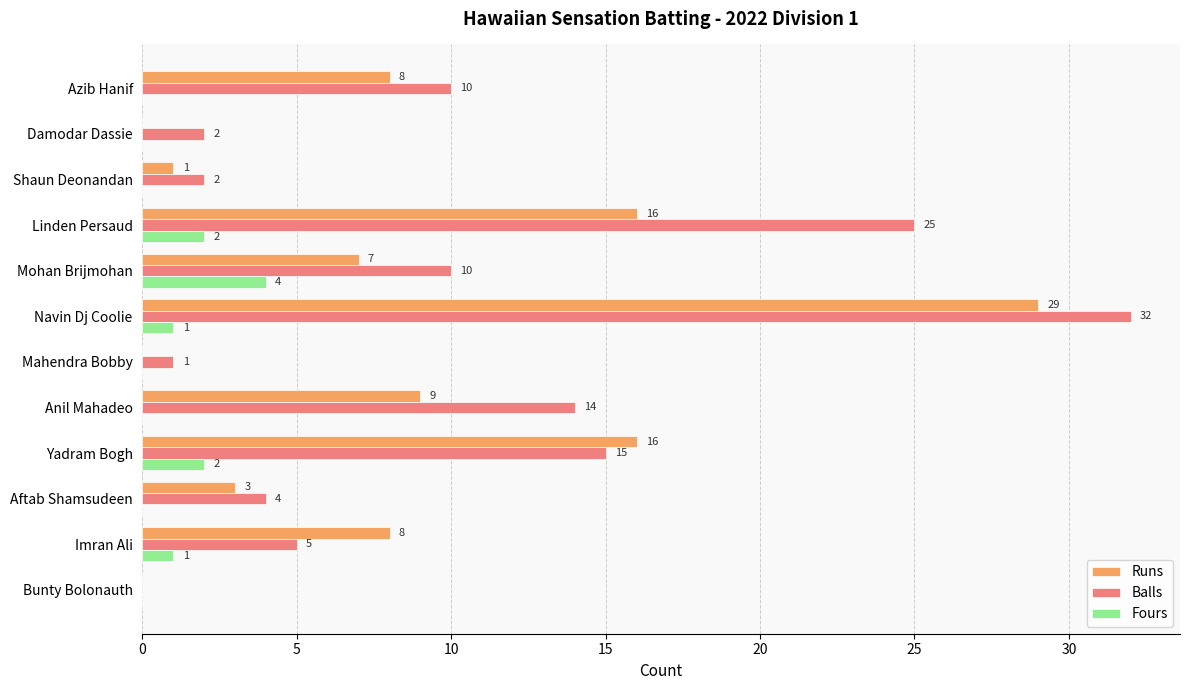

Between Linden Persaud and Imran Ali, which series saw the biggest shift?

Balls